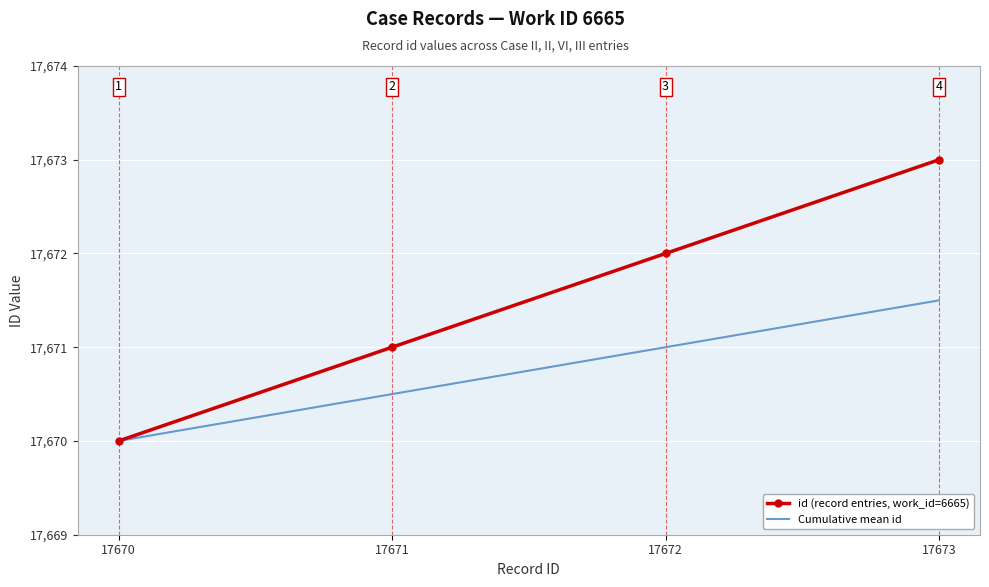

At which category does the chart reach its minimum across all series?

17670